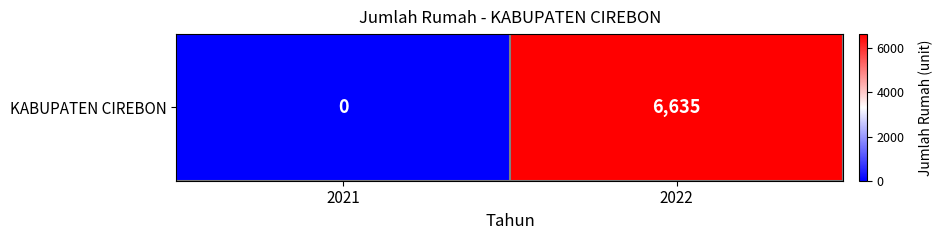

What is the approximate value at 2022, to the nearest 100?

6600